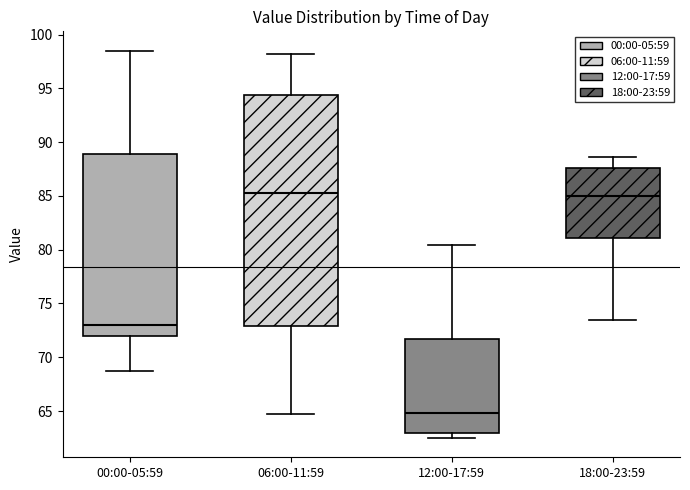

Where does the median line of the box for 06:00-11:59 sit on the y-axis? The values are not printed on the chart, so give them approximately, as read against the axis.

85.5